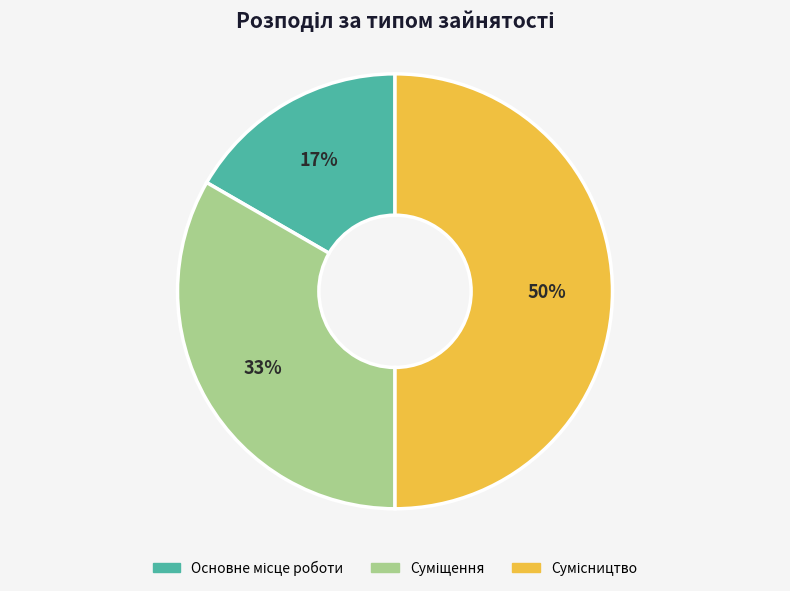

To the nearest percent, what is the average slice percentage?

33%